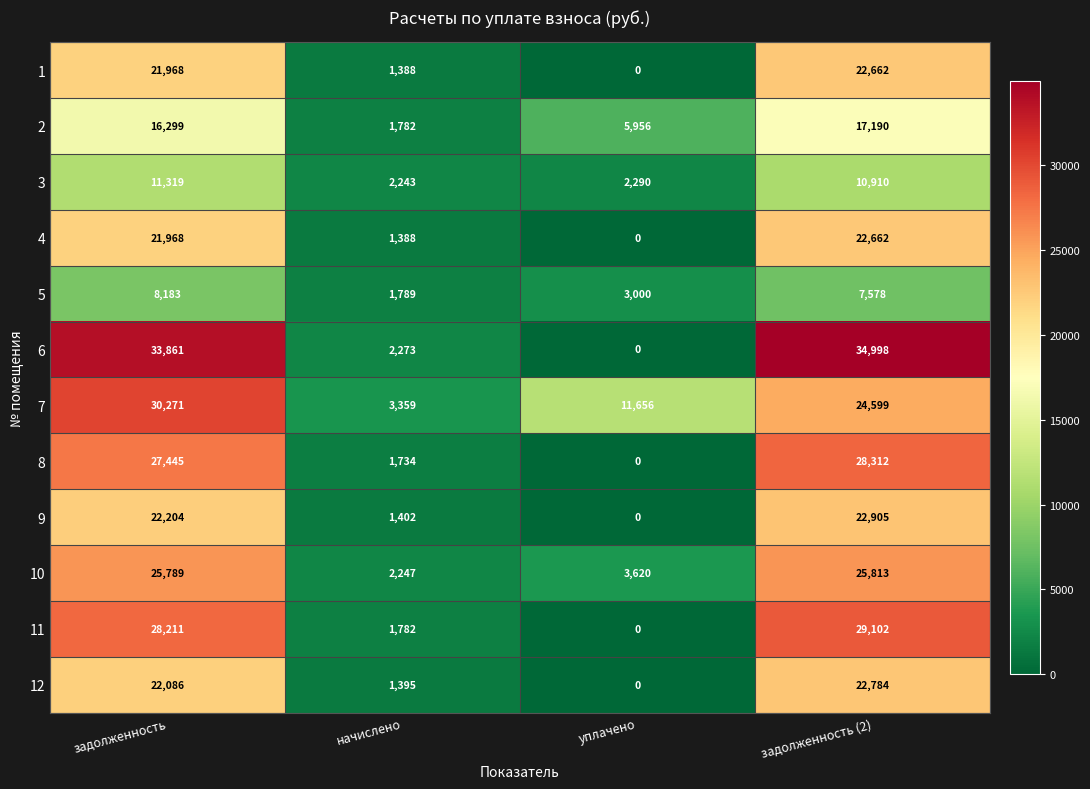

What is the lowest value of the 3 series?

2243